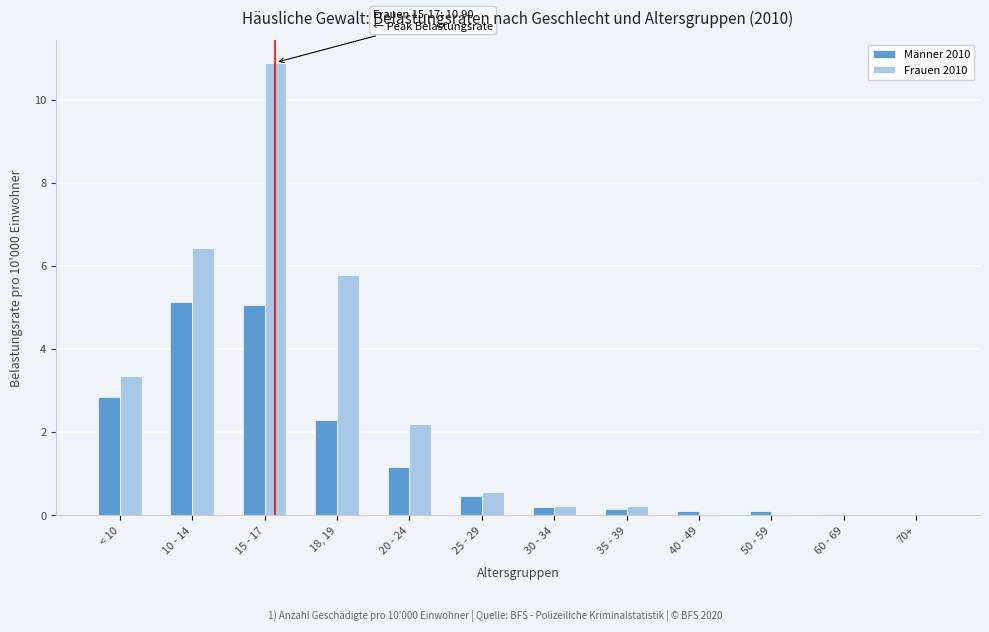

Where is Männer 2010 nearest to the value 2?

18, 19